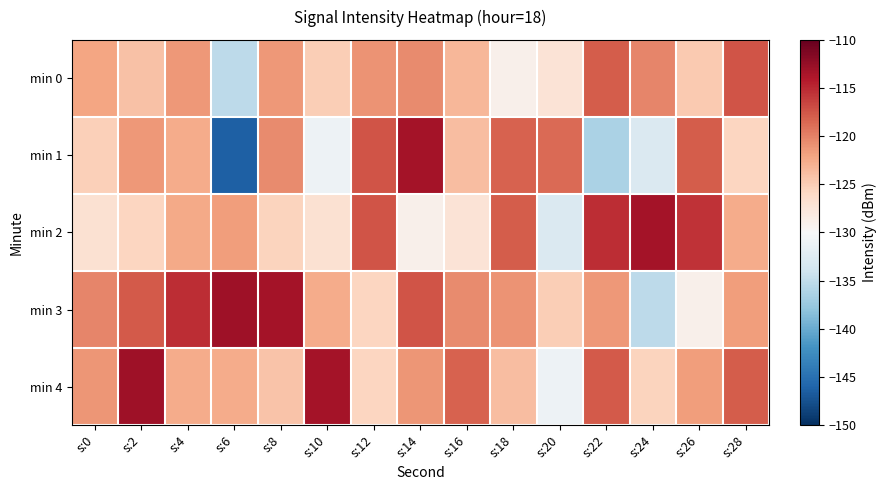

At which category does the chart reach its peak across all series?

s:6